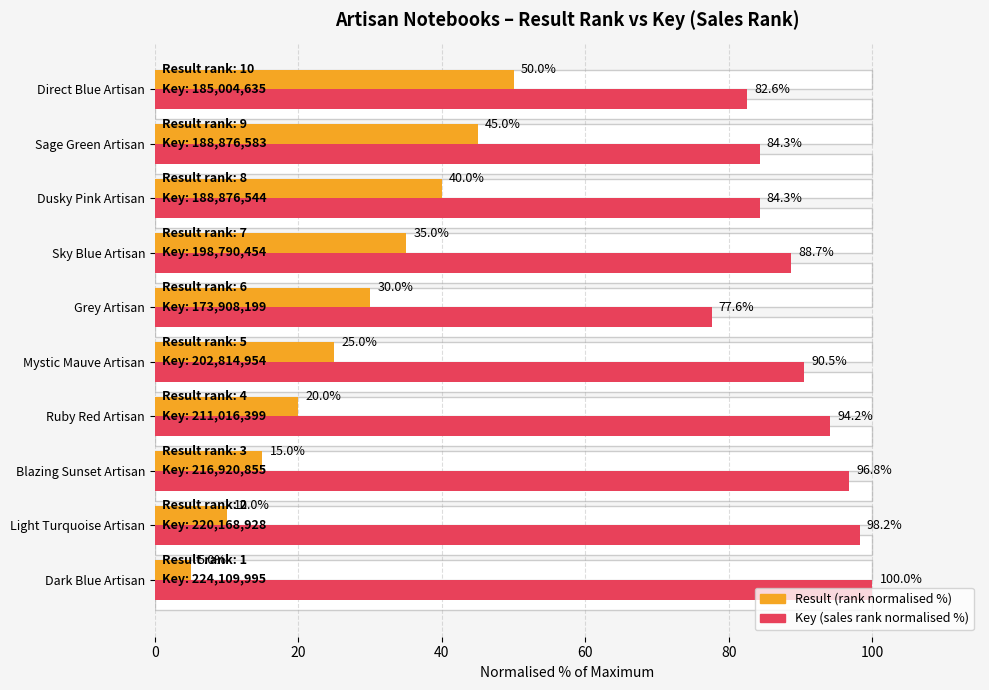

How many data points in Key (sales rank normalised %) are less than 90?

5